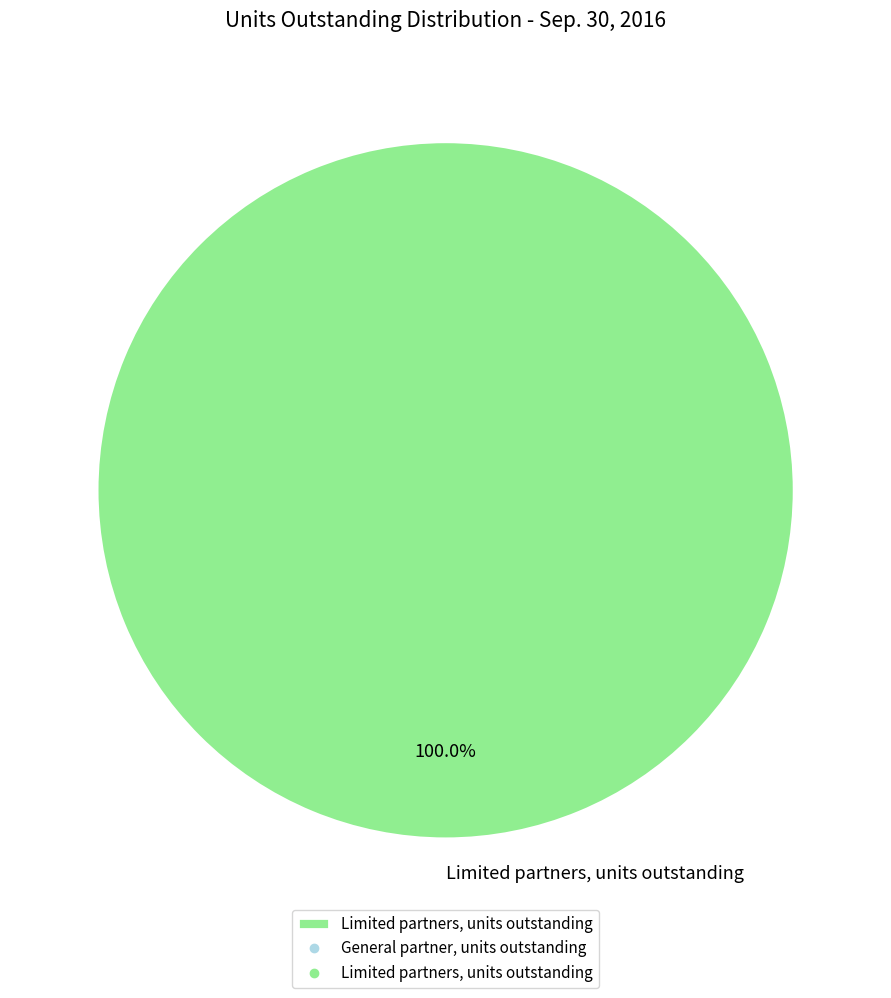

Rank the categories by value from highest to lowest.

Limited partners, units outstanding